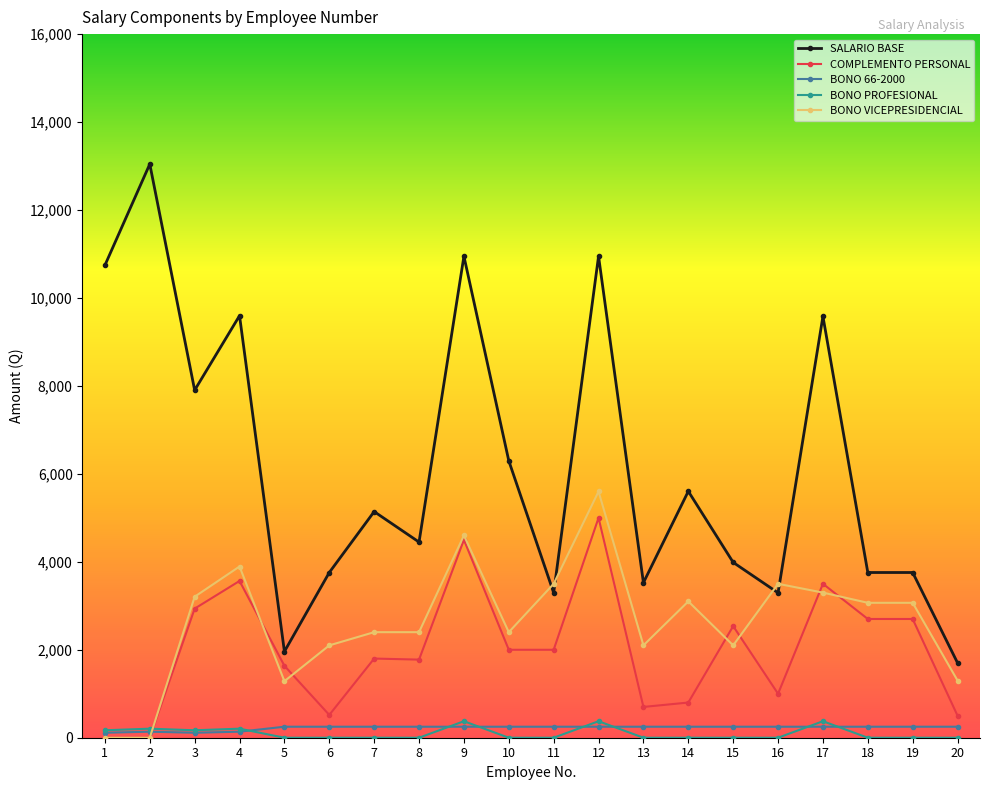

At which category does SALARIO BASE reach its first local valley?

3